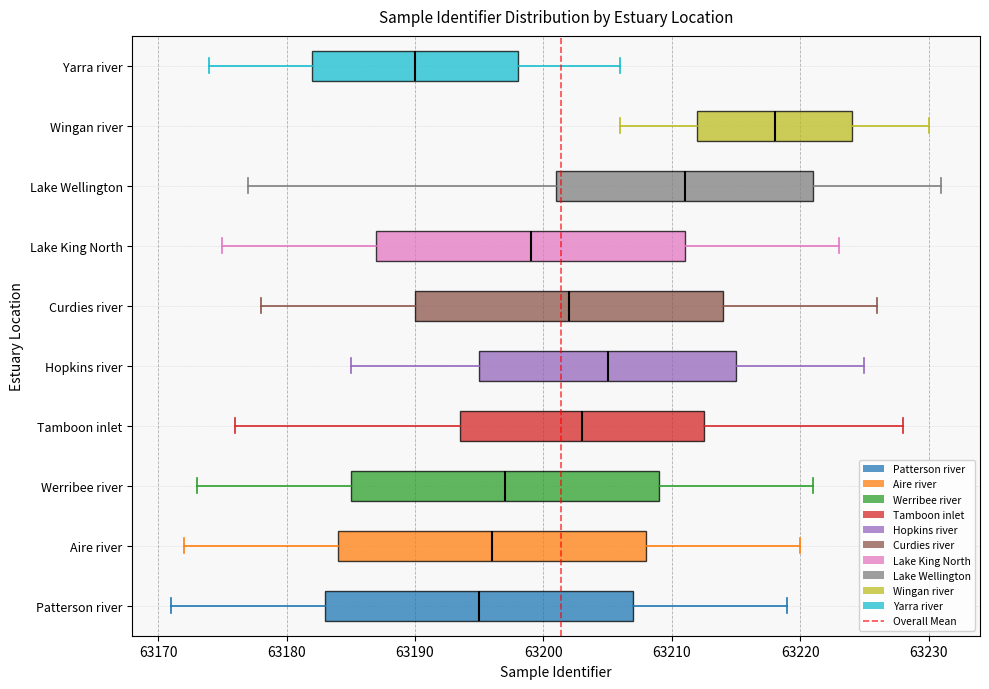

Where is the right edge of the box for Patterson river on the x-axis? The values are not printed on the chart, so give them approximately, as read against the axis.

63207